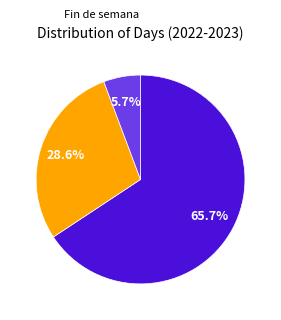

How many segments does this pie chart have?

3